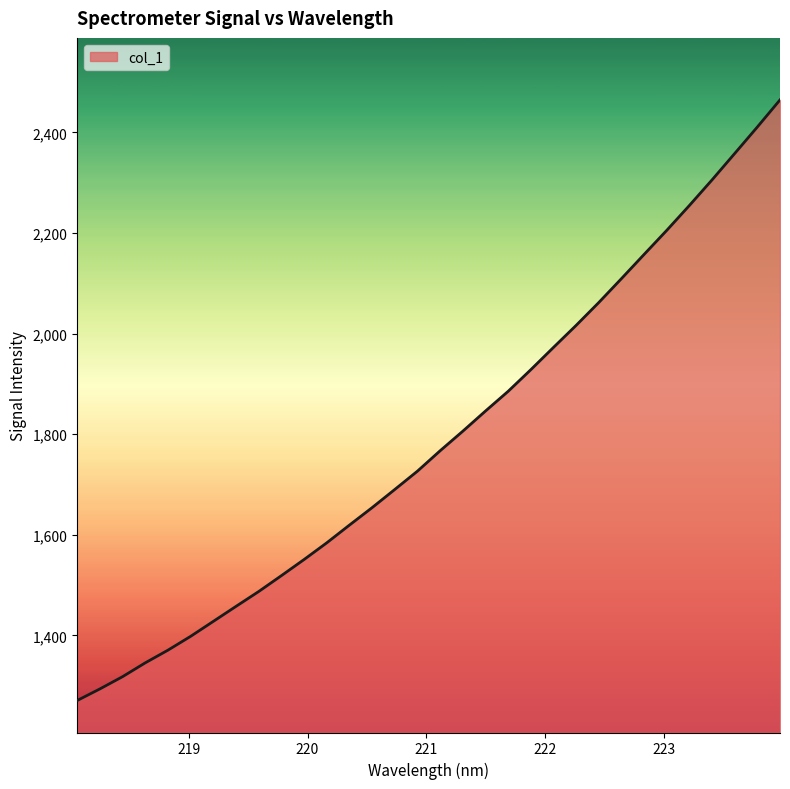

What is the difference between the maximum and minimum values?

1193.7